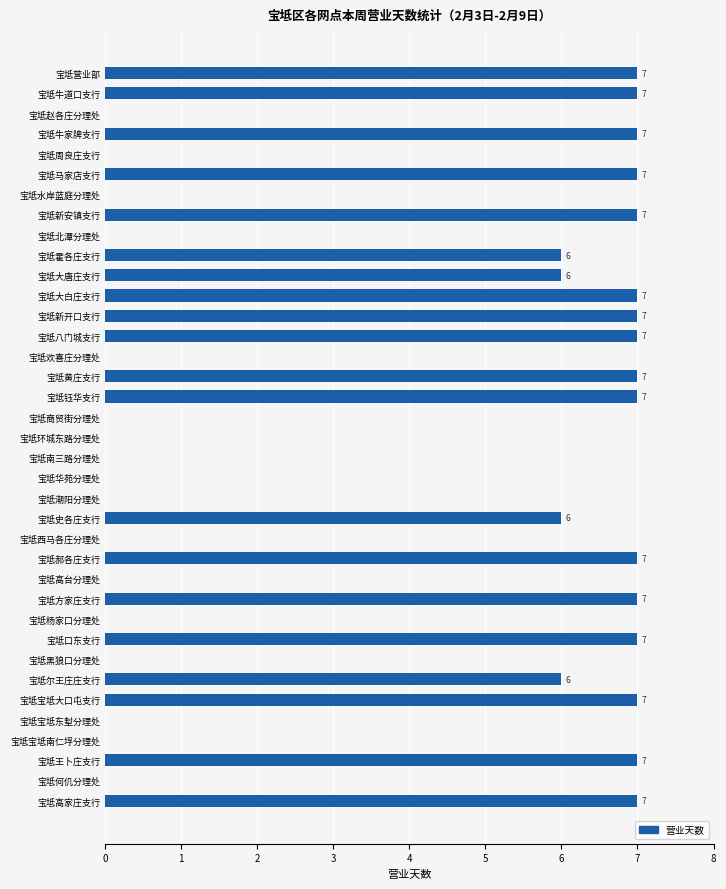

What is the greatest value displayed?

7